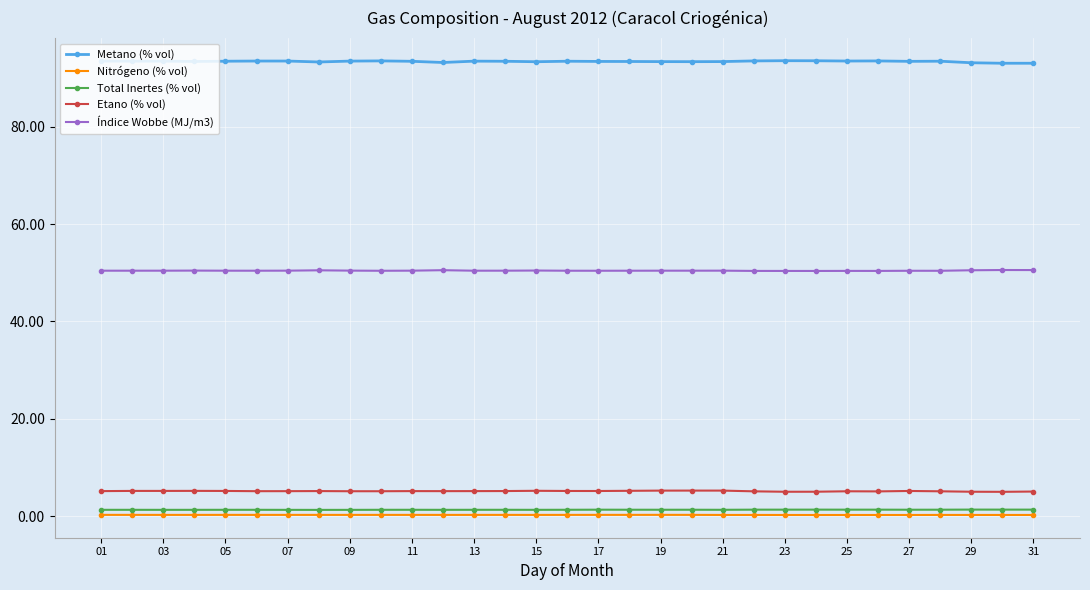

Which series has the largest total across all categories?

Metano (% vol)